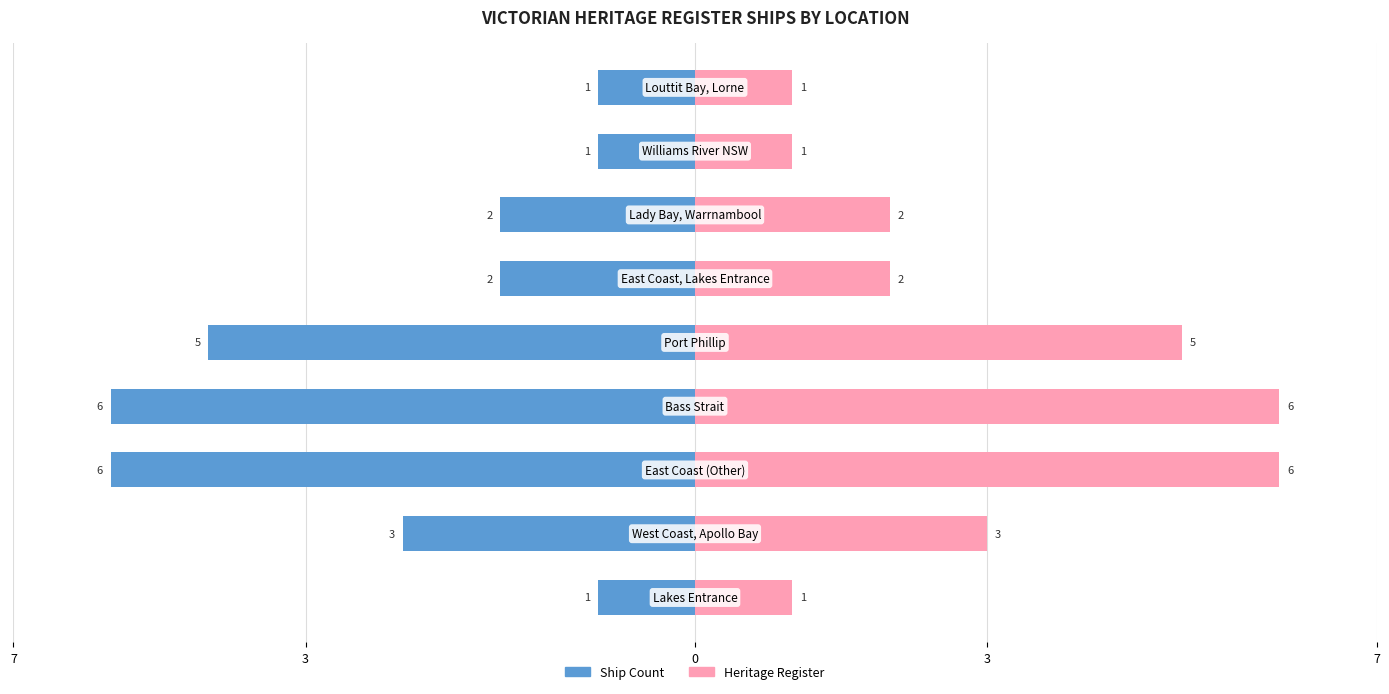

Which series has the largest total across all categories?

Heritage Register